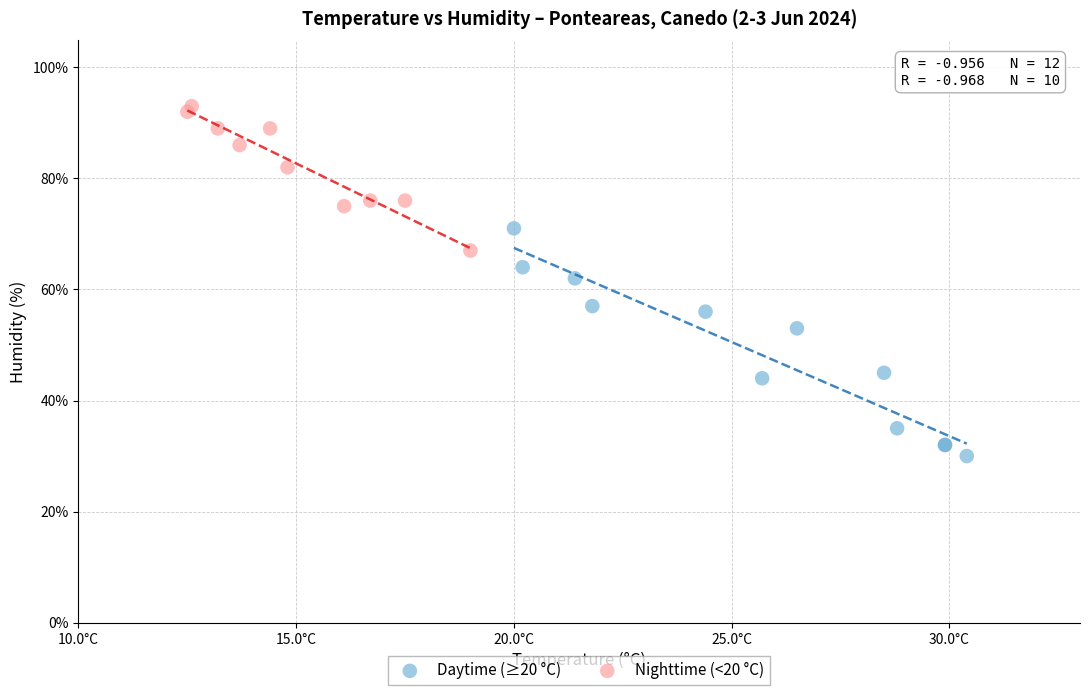

What are all the series names shown in the legend?

Daytime (≥20 °C), Nighttime (<20 °C)